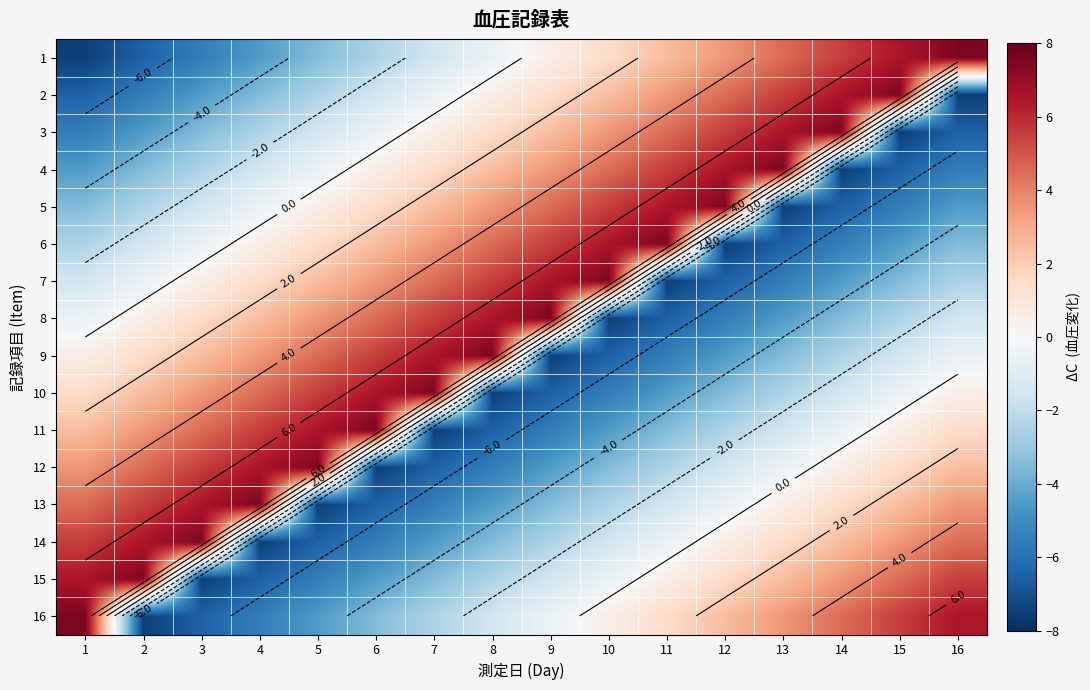

How many values in the 14 series exceed 0?

8